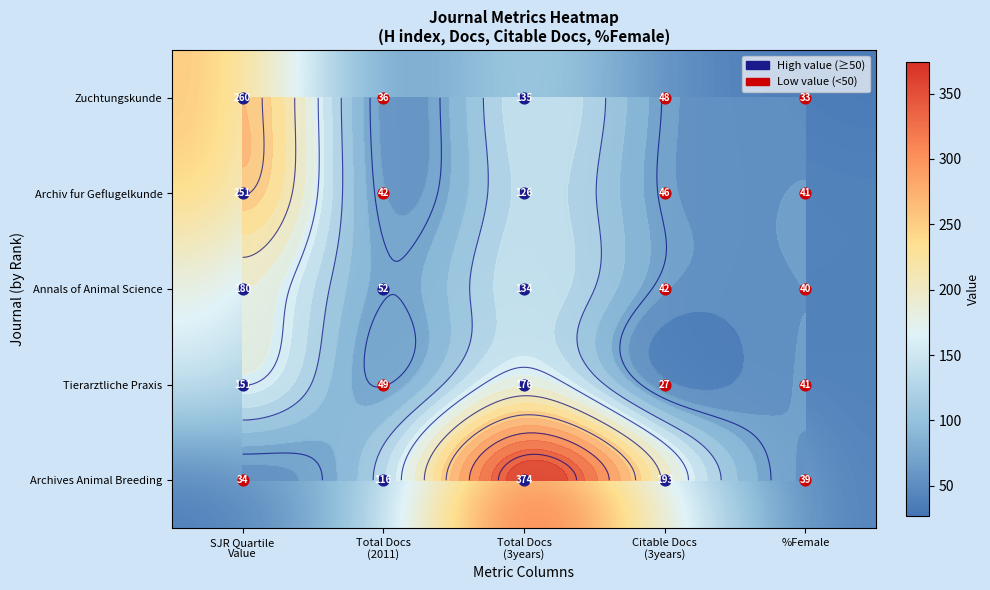

What value does the Zuchtungskunde series have at SJR Quartile Value?

260